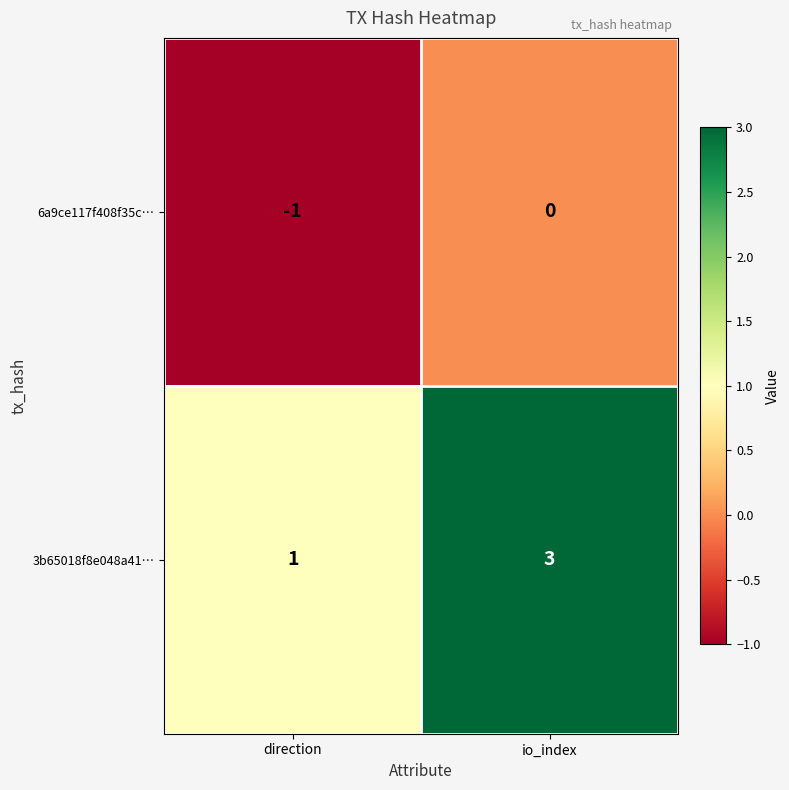

Reading left to right, list all the values displayed in this chart.

6a9ce117f408f35c…: -1	0
3b65018f8e048a41…: 1	3